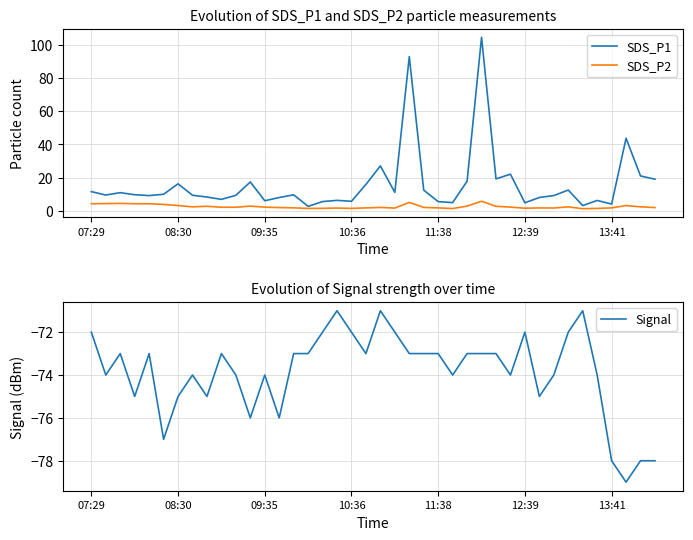

What is the difference between the maximum and minimum values in the Signal series?

8